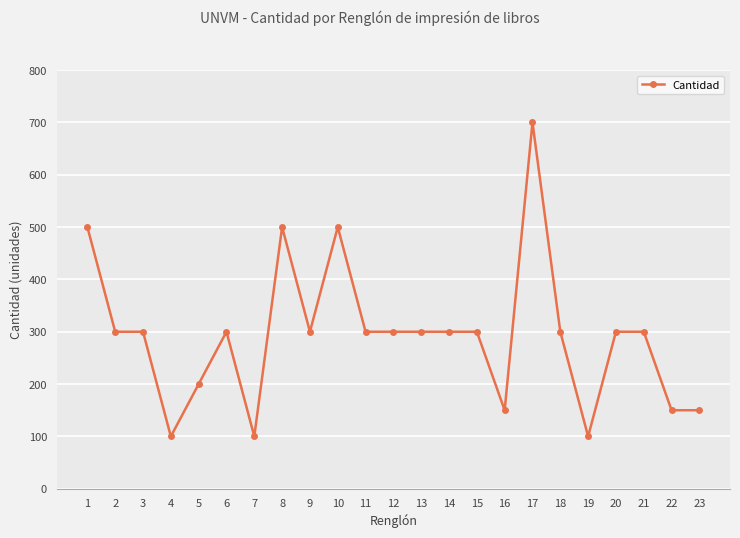

Reading left to right, what are all the values shown in this chart?

500	300	300	100	200	300	100	500	300	500	300	300	300	300	300	150	700	300	100	300	300	150	150